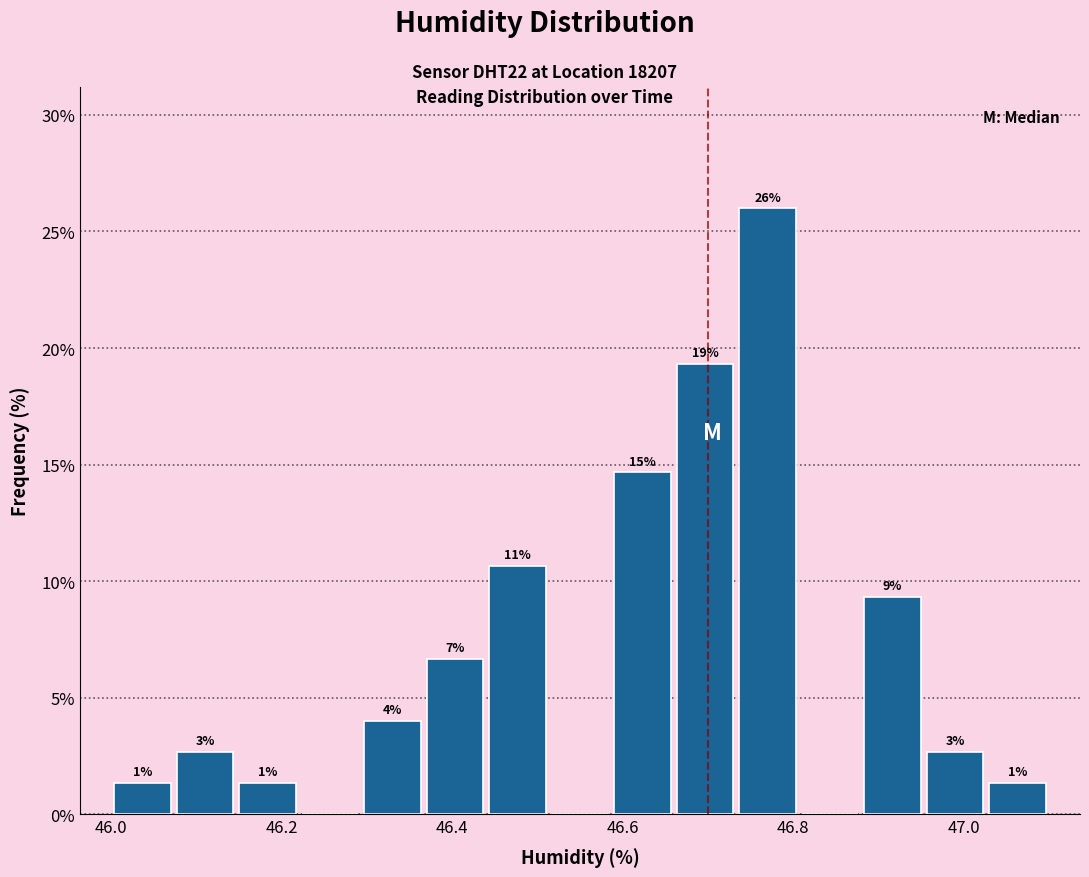

Read against the x-axis, roughly where is the centre of the tallest bar?

46.78